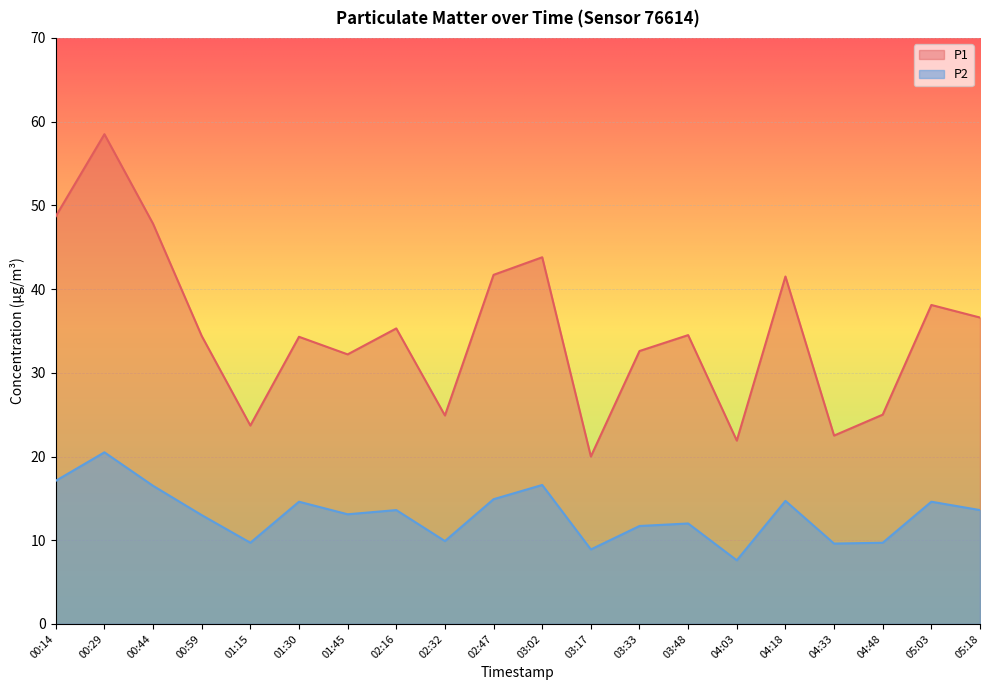

What is the spread (max minus min) of values at 01:15?

14.0